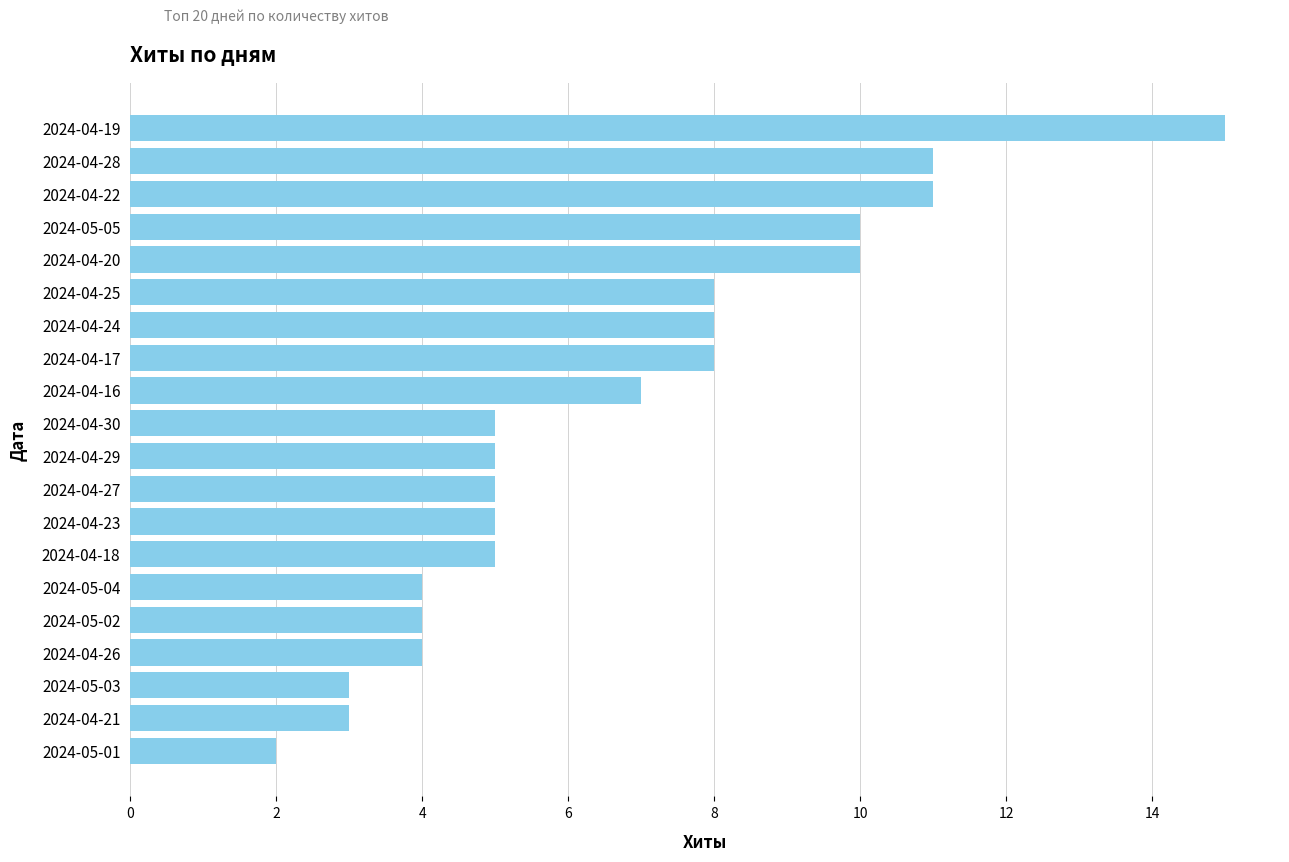

Reading bottom to top, what are all the values shown in this chart?

2	3	3	4	4	4	5	5	5	5	5	7	8	8	8	10	10	11	11	15